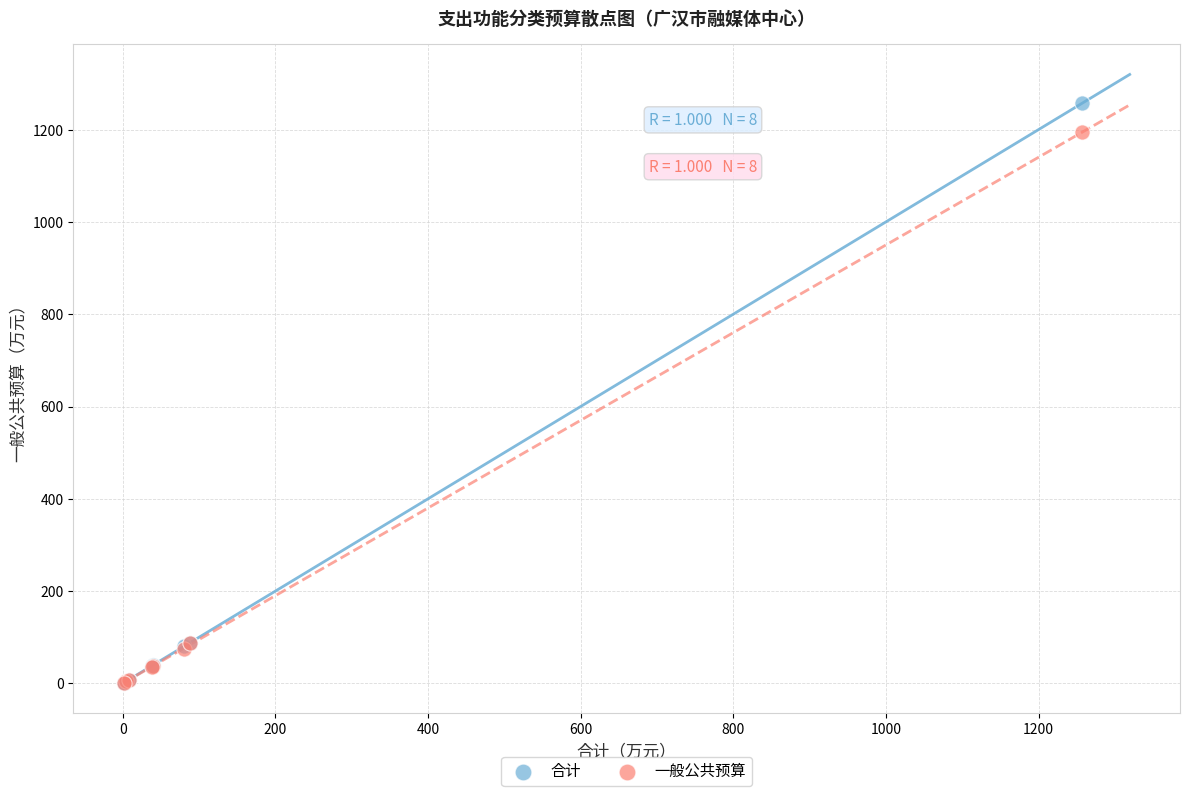

What are all the series names shown in the legend?

合计, 一般公共预算